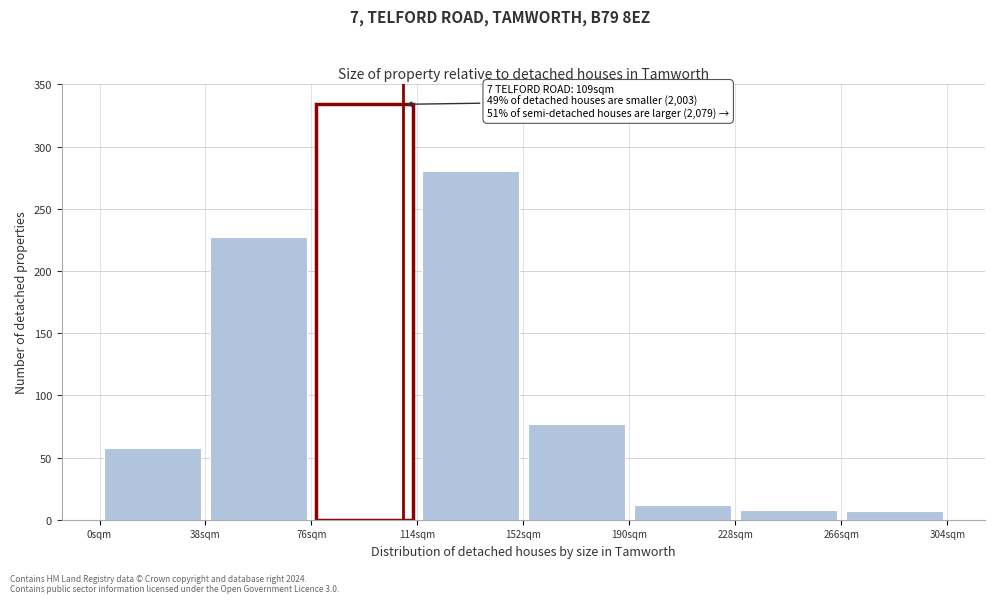

Which range on the x-axis has the tallest bar?

76 to 114